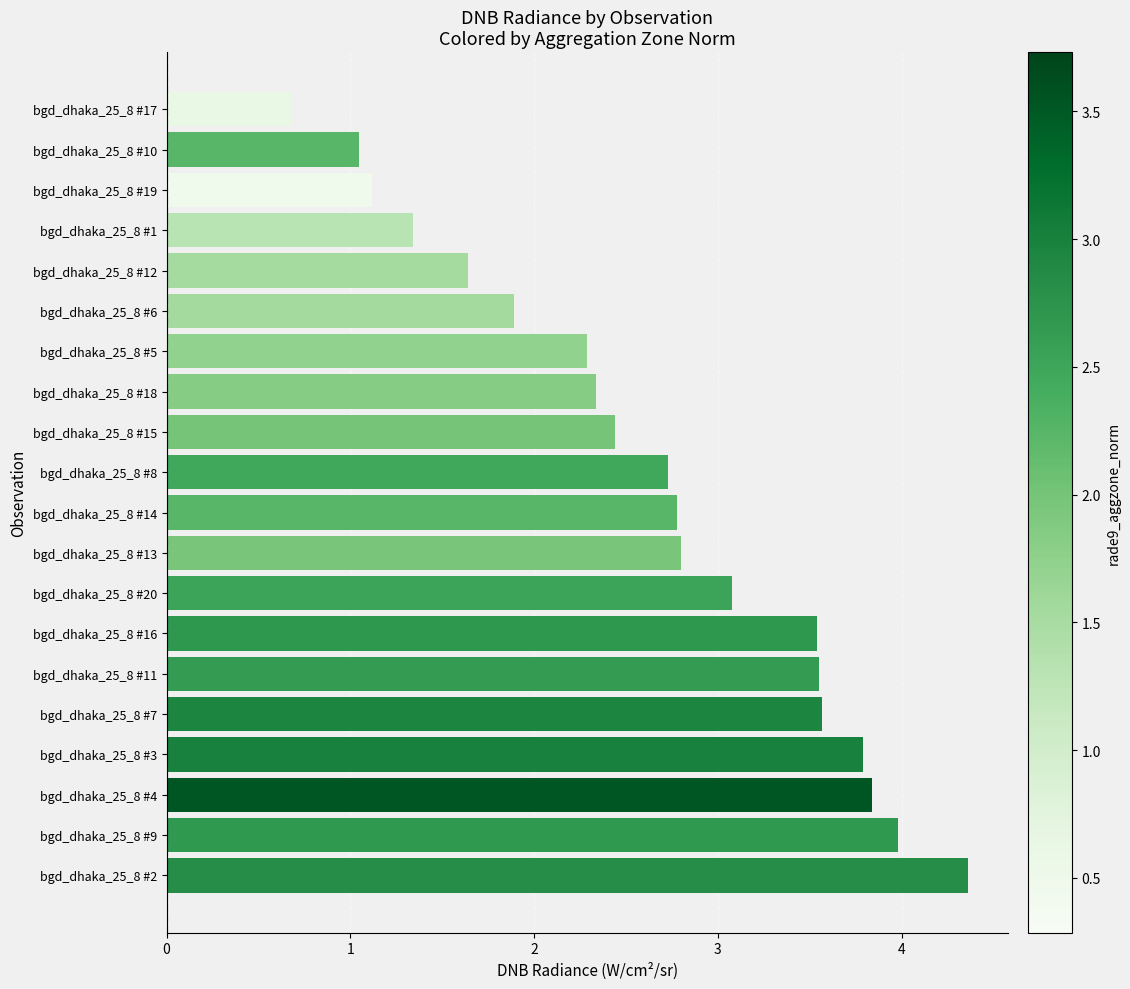

Which has a higher value, bgd_dhaka_25_8 #16 or bgd_dhaka_25_8 #12?

bgd_dhaka_25_8 #16